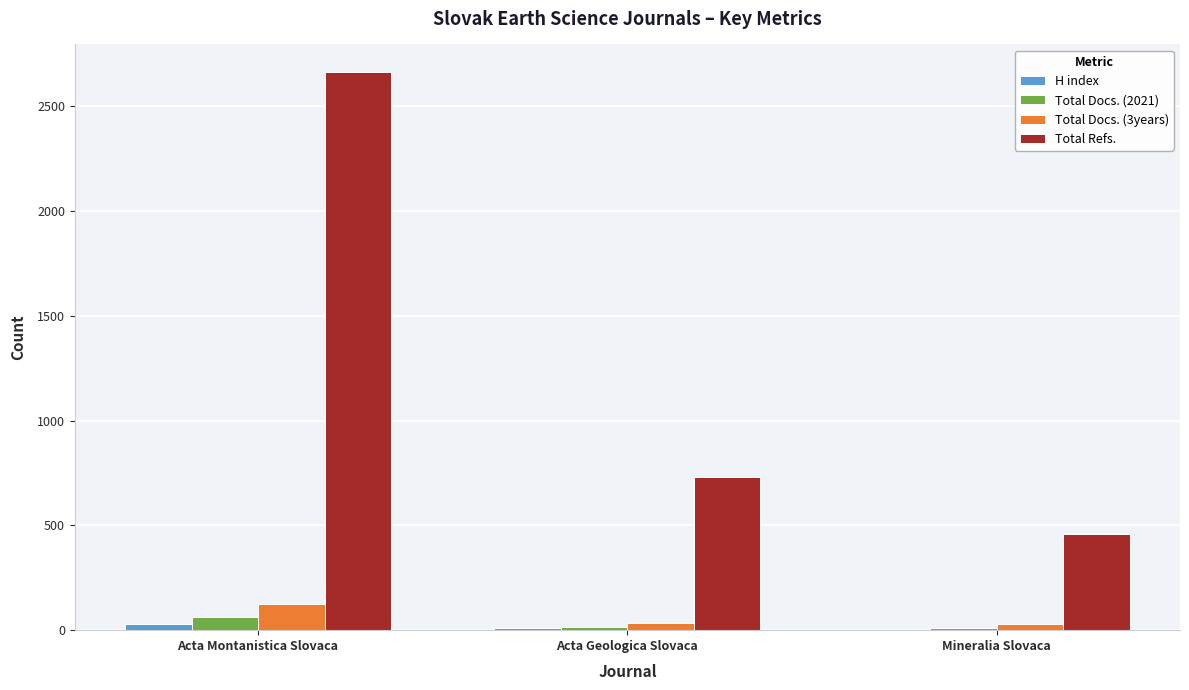

Which category has the highest value across all series?

Acta Montanistica Slovaca